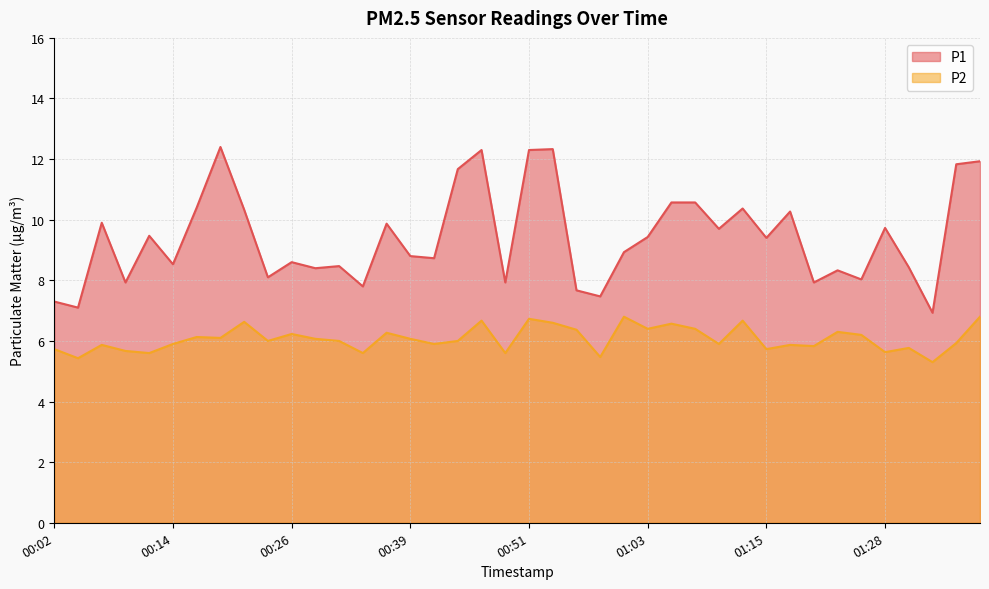

At which category does P1 reach its first local valley?

00:04